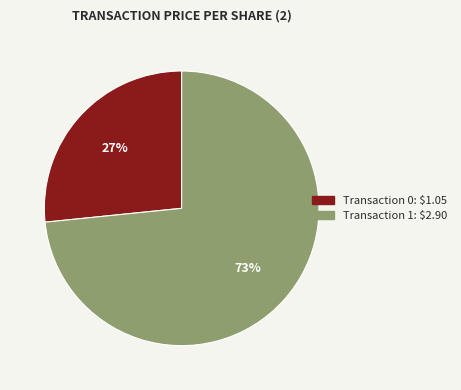

How many segments does this pie chart have?

2